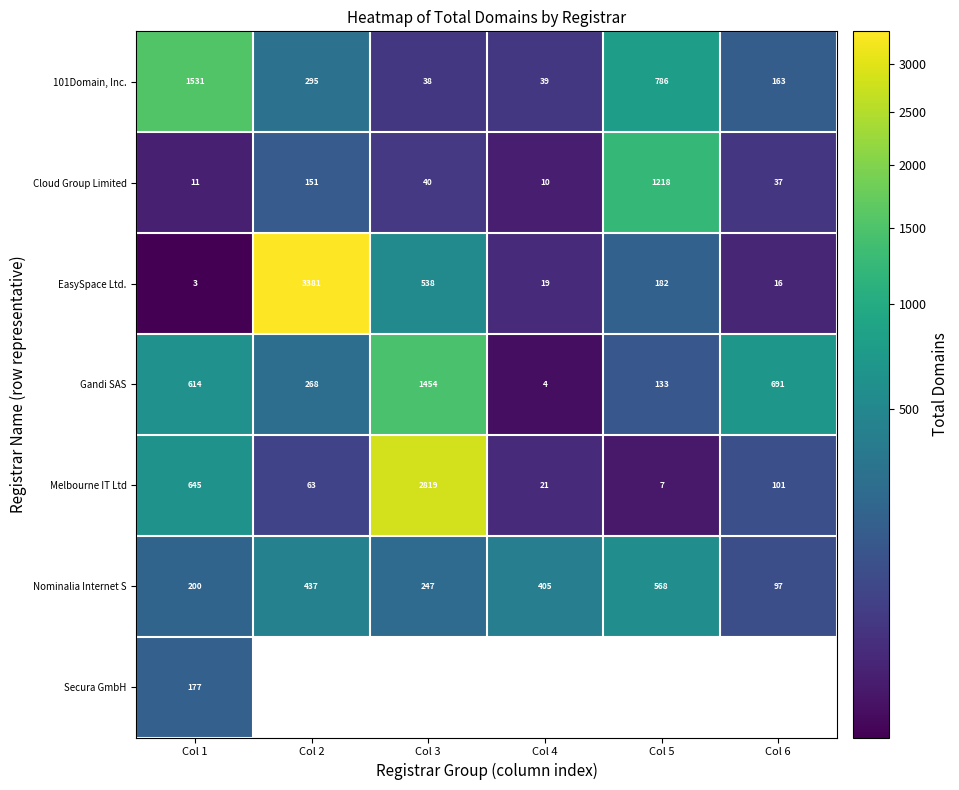

What is the total value across all series at Col 1?

3181